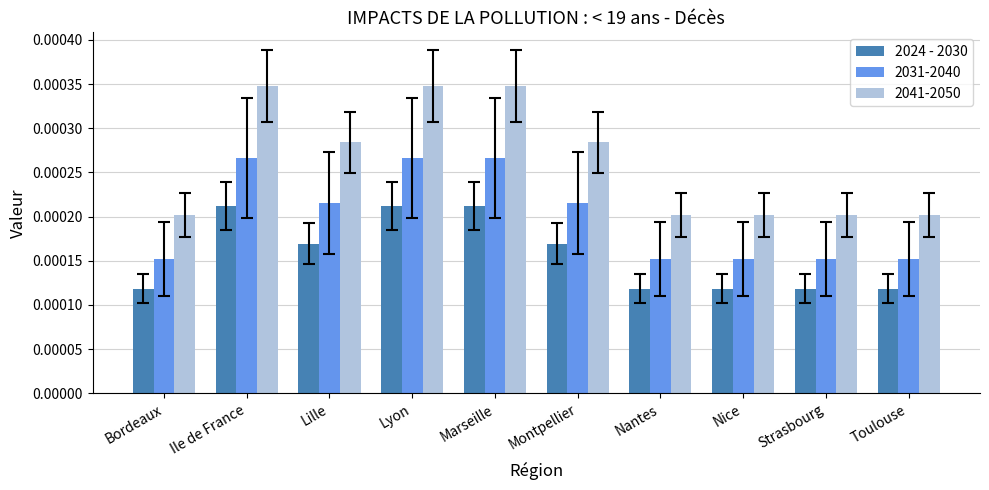

What is the label of the 1st bar from the right?

Toulouse